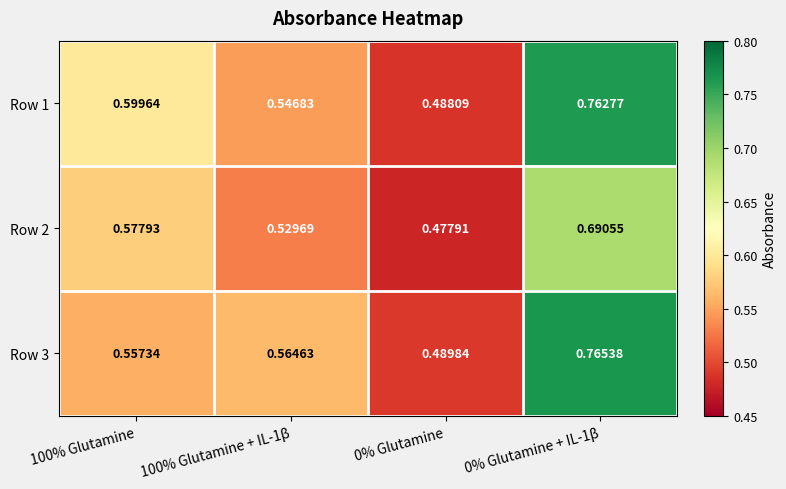

Is the value of Row 2 at 100% Glutamine + IL-1β greater than the value of Row 1 at 100% Glutamine?

No